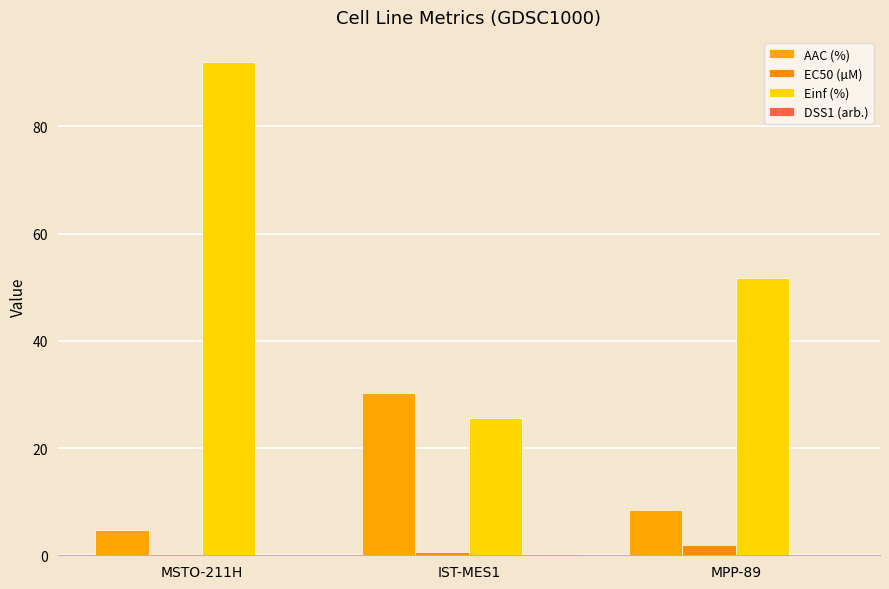

How many data points in AAC (%) are above 8?

2